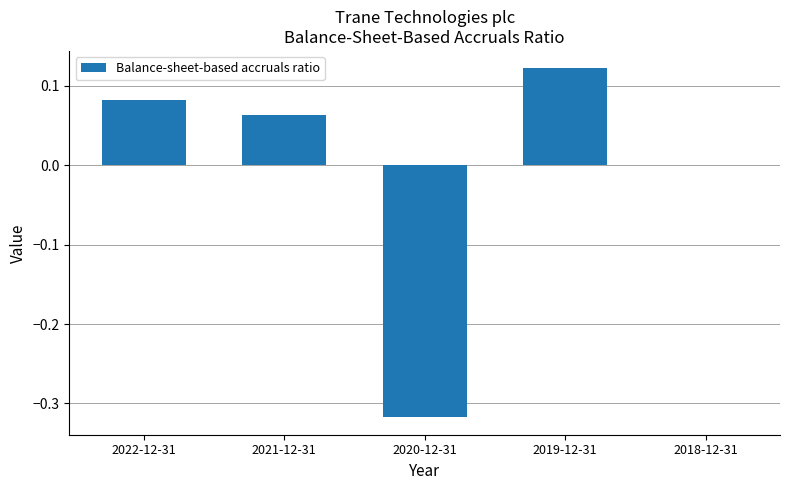

At which category does the chart reach its peak across all series?

2019-12-31